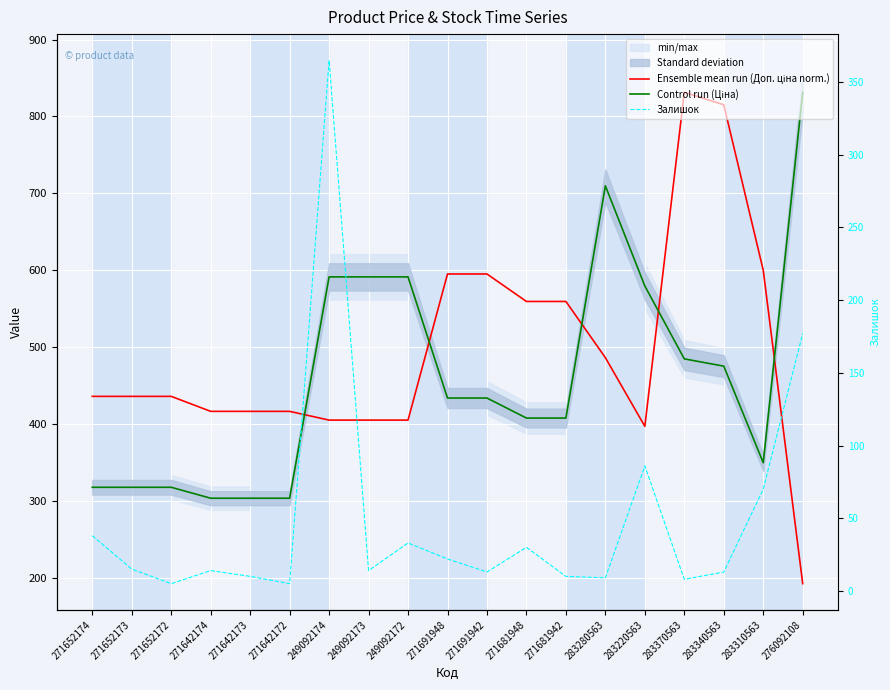

How many categories are shown in the chart?

19